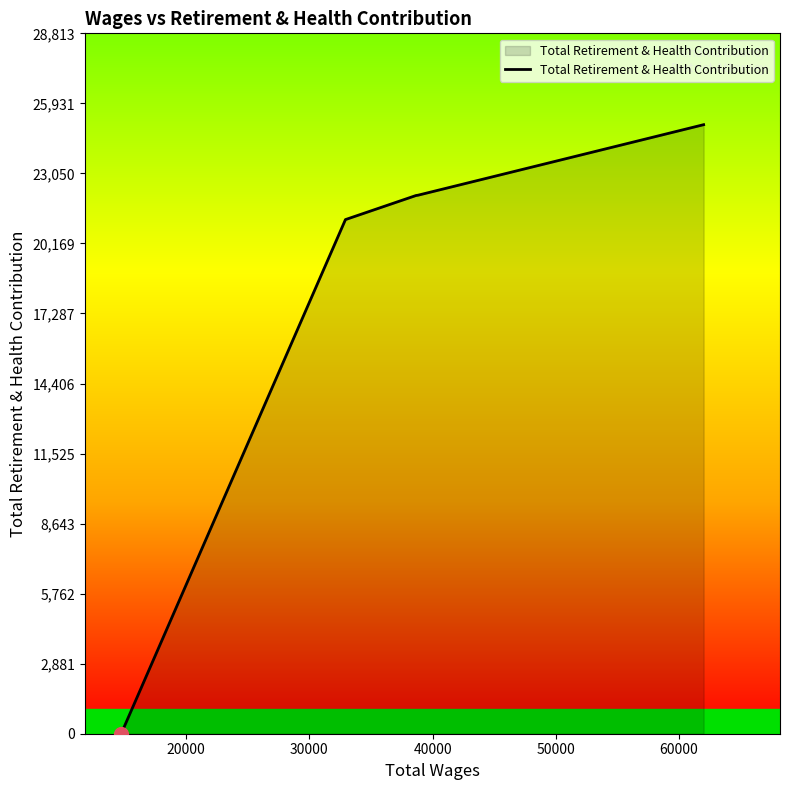

What is the greatest value displayed?

25055